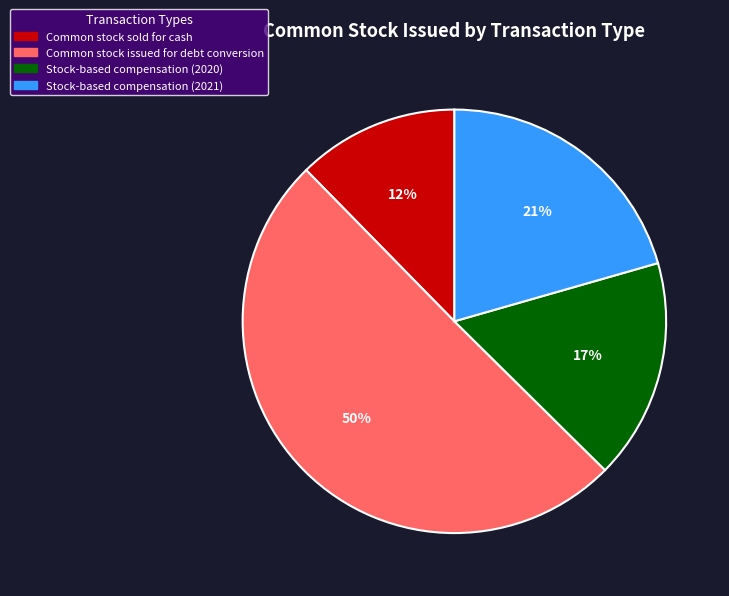

Count the number of slices in the pie.

4